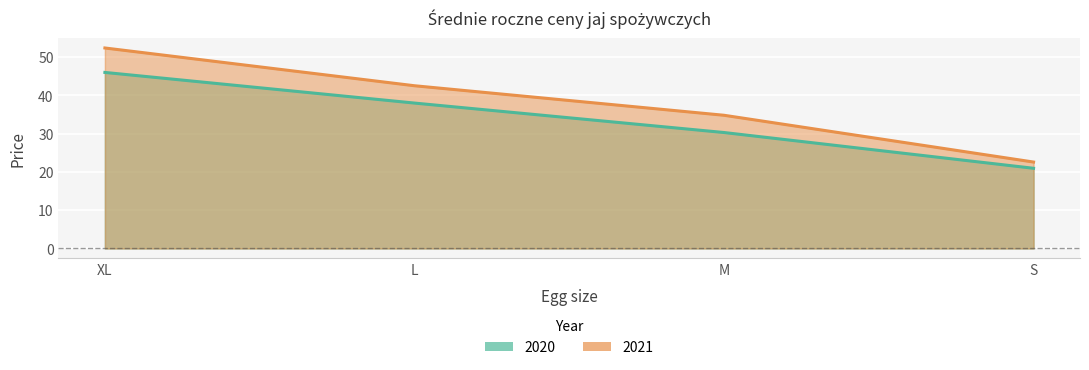

At which label does 2021 first exceed 42?

XL